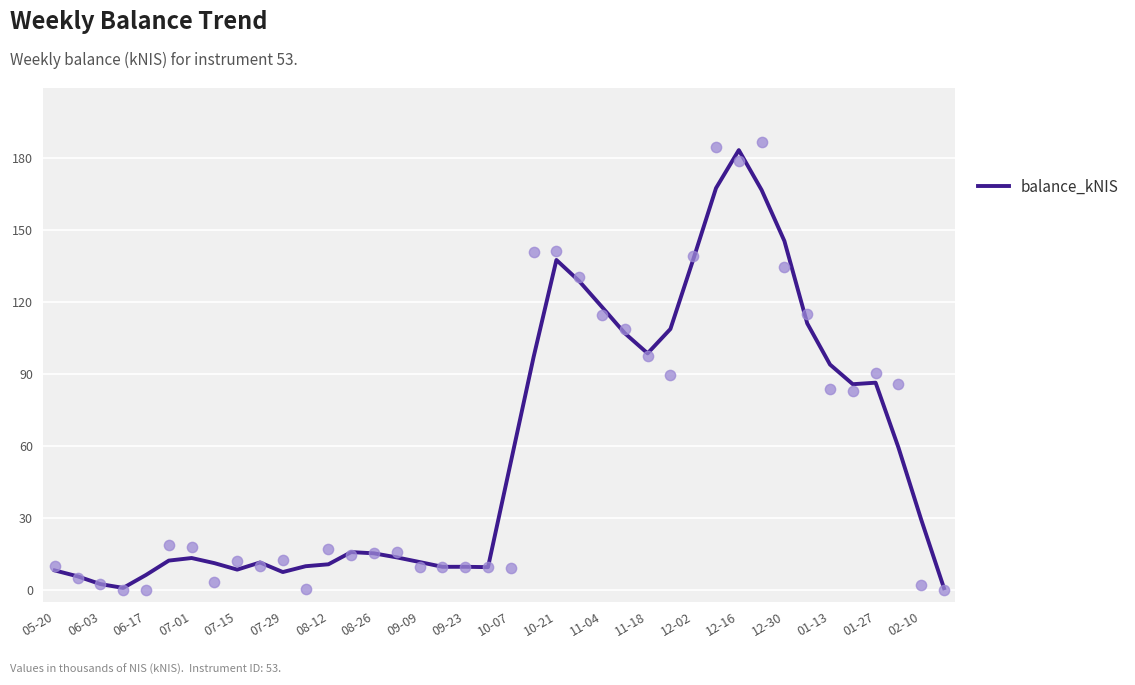

The value of balance_kNIS at 07-01 is 13.3. True or false?

True